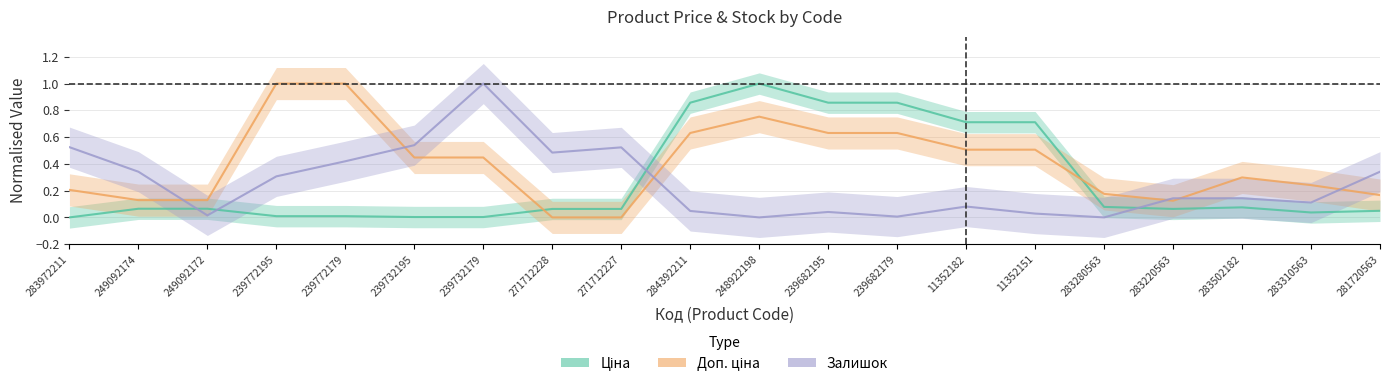

True or false: Доп. ціна has a value of 0.4 at 283310563.

False